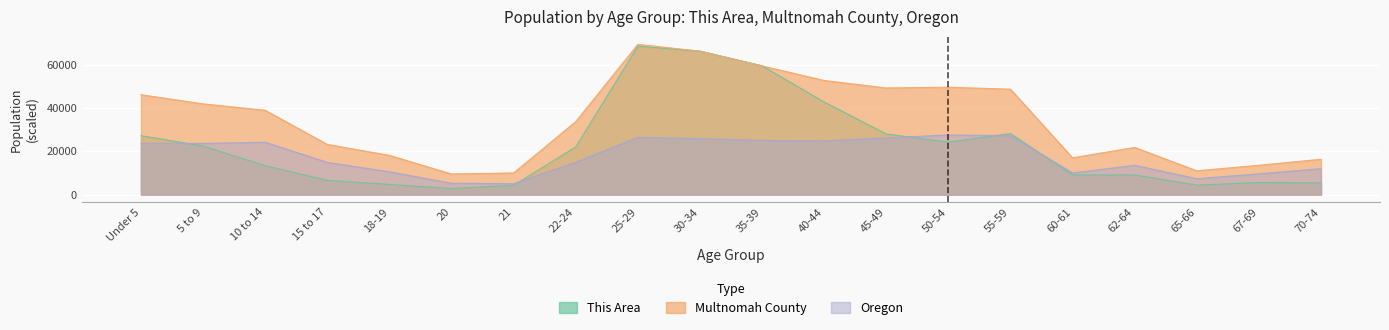

Is it true that Oregon equals 8334.6 at 20?

False